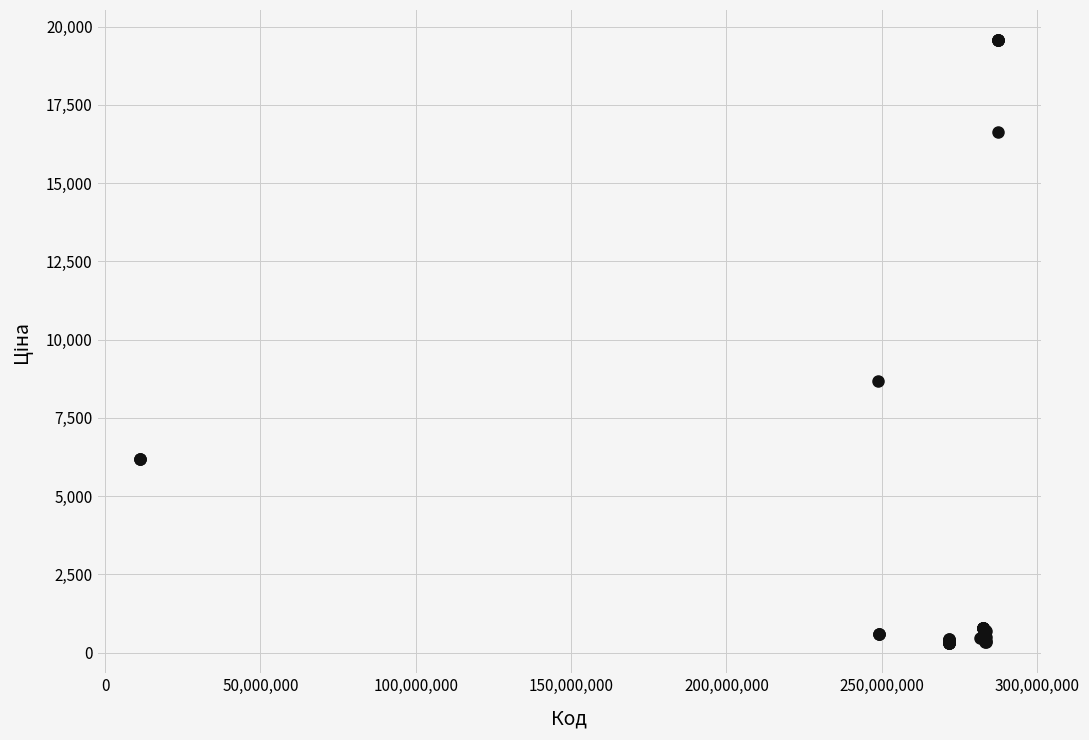

What Y value in the scatter plot is closest to 9934?

8679.5